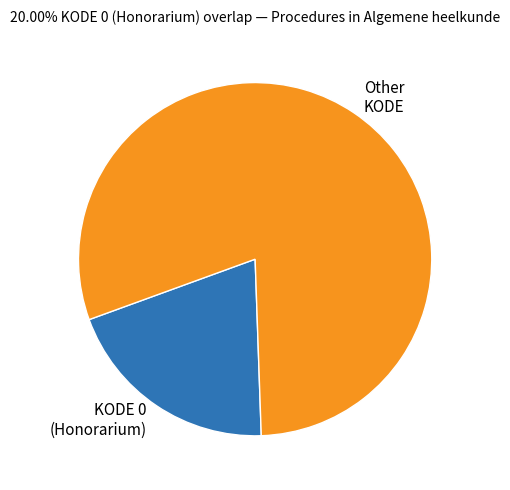

Does any single category account for the majority?

Yes